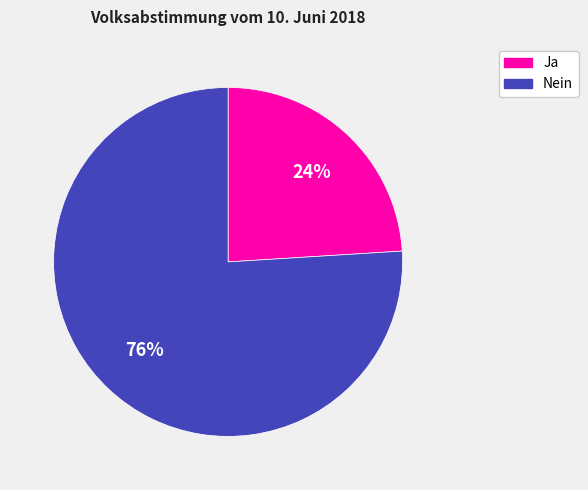

Which category accounts for the majority?

Nein